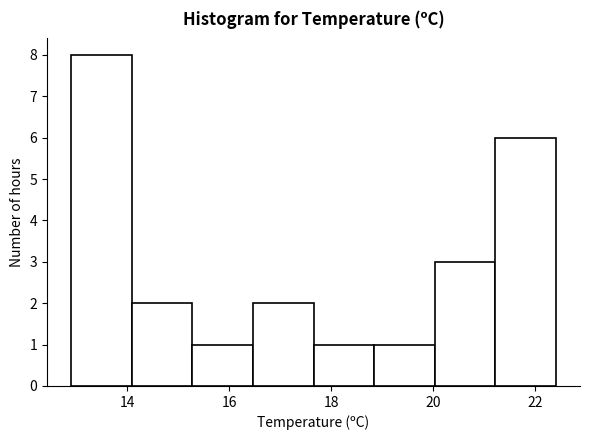

What is the height of the bar covering 15.2 to 16.4 on the x-axis? Neither the bar edges nor the heights are printed on the chart, so give them approximately, as read against the axes.

1